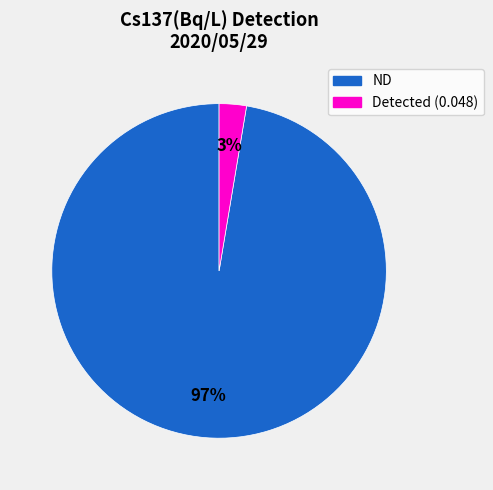

To the nearest percent, what is the average slice percentage?

50%